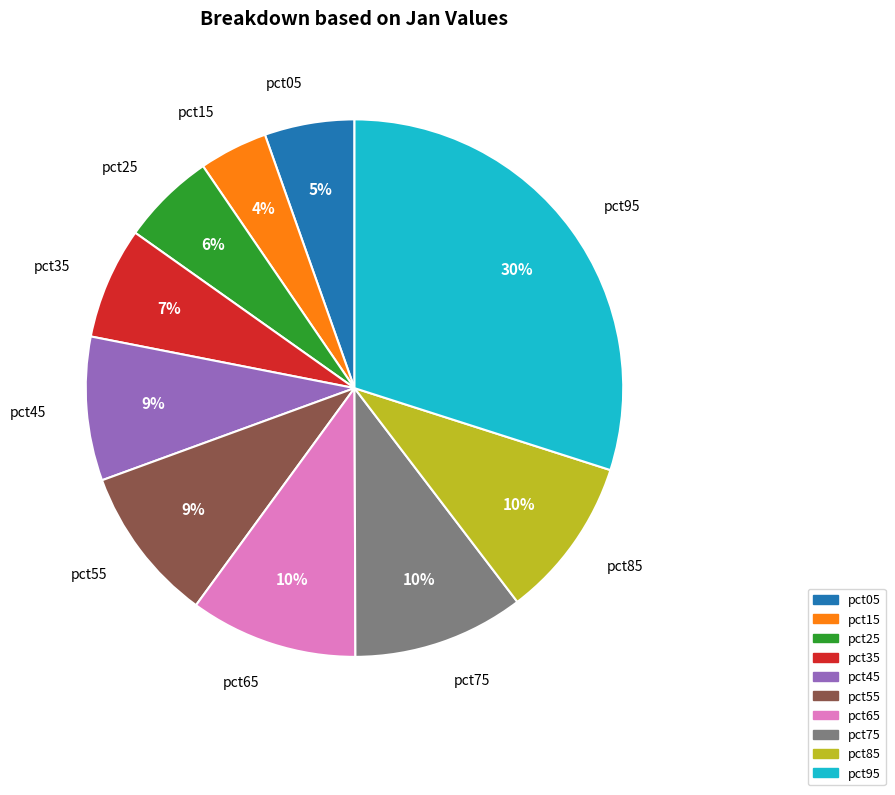

What percentage is the pct05 slice, to the nearest percent?

5%